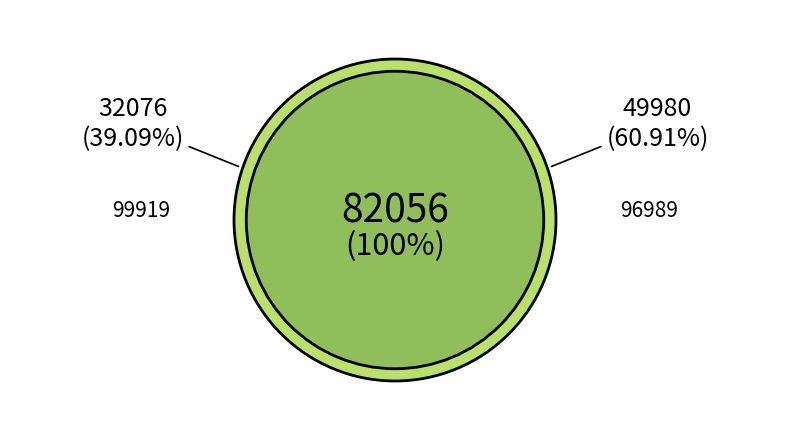

Is the sum of 99919 and 96989 greater than half?

Yes